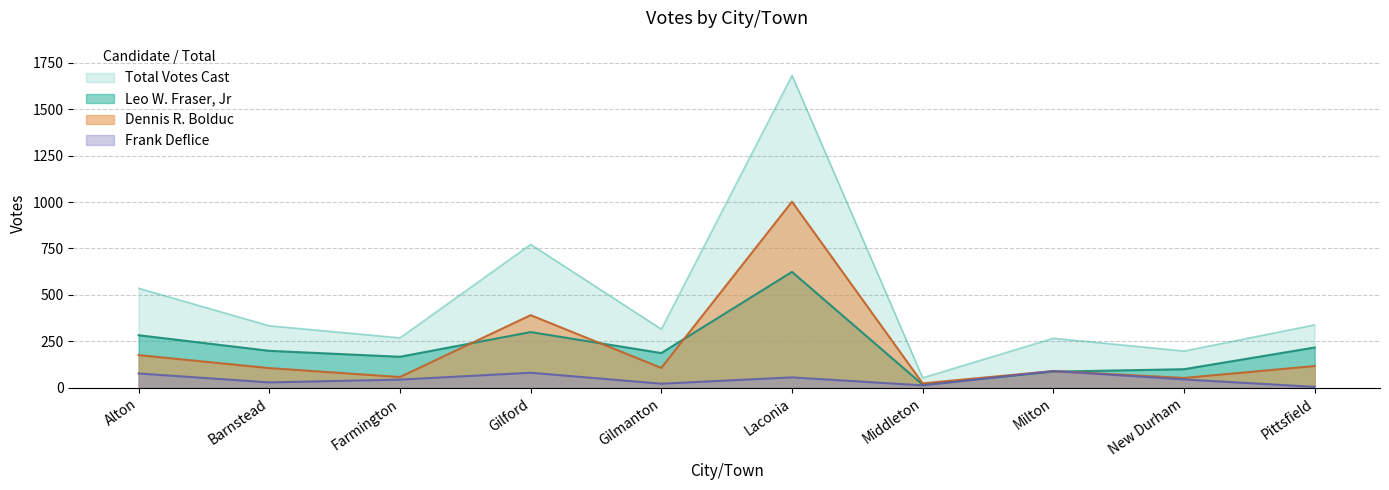

Reading right to left, transcribe all the data shown in this chart.

Leo W. Fraser, Jr: Pittsfield=217	New Durham=100	Milton=87	Middleton=17	Laconia=624	Gilmanton=187	Gilford=300	Farmington=167	Barnstead=199	Alton=283
Dennis R. Bolduc: Pittsfield=117	New Durham=53	Milton=90	Middleton=24	Laconia=1002	Gilmanton=107	Gilford=391	Farmington=58	Barnstead=106	Alton=176
Frank Deflice: Pittsfield=5	New Durham=45	Milton=90	Middleton=13	Laconia=56	Gilmanton=22	Gilford=81	Farmington=44	Barnstead=29	Alton=77
Total Votes Cast: Pittsfield=339	New Durham=198	Milton=267	Middleton=54	Laconia=1682	Gilmanton=316	Gilford=772	Farmington=269	Barnstead=334	Alton=536